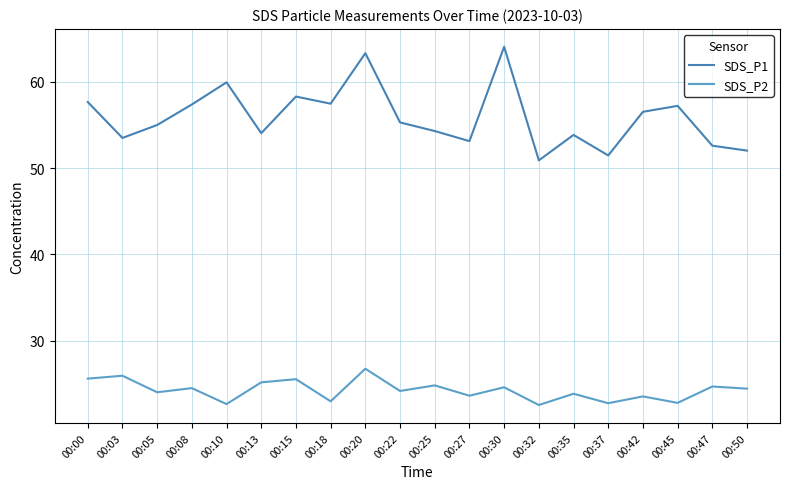

Which series changed the most between 00:00 and 00:30?

SDS_P1